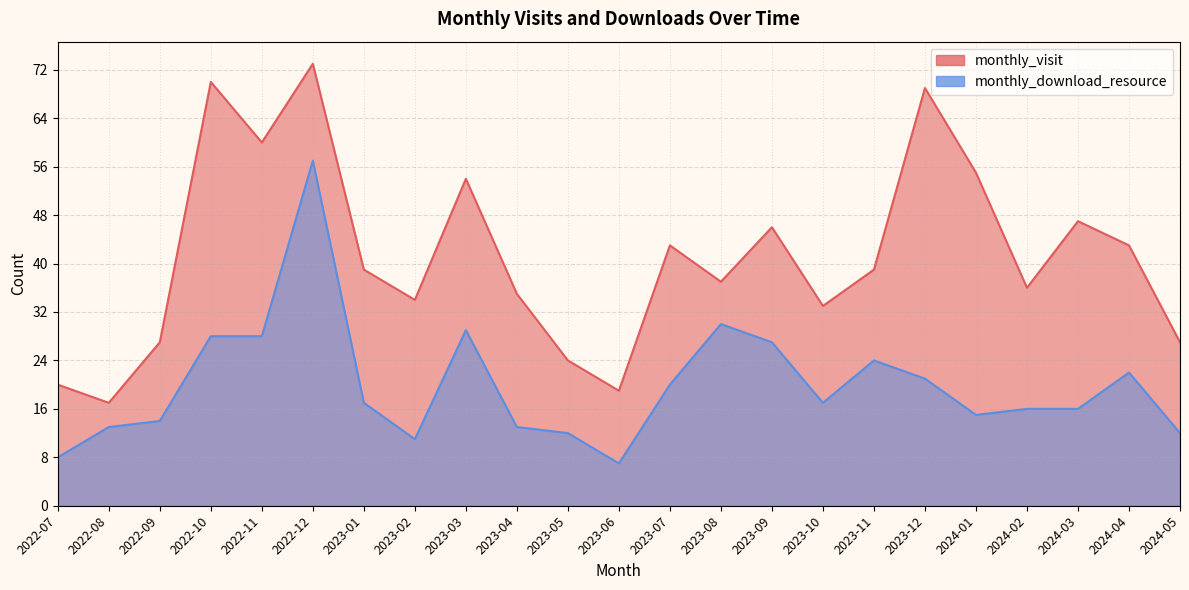

What is the label of the 22nd point from the right?

2022-08